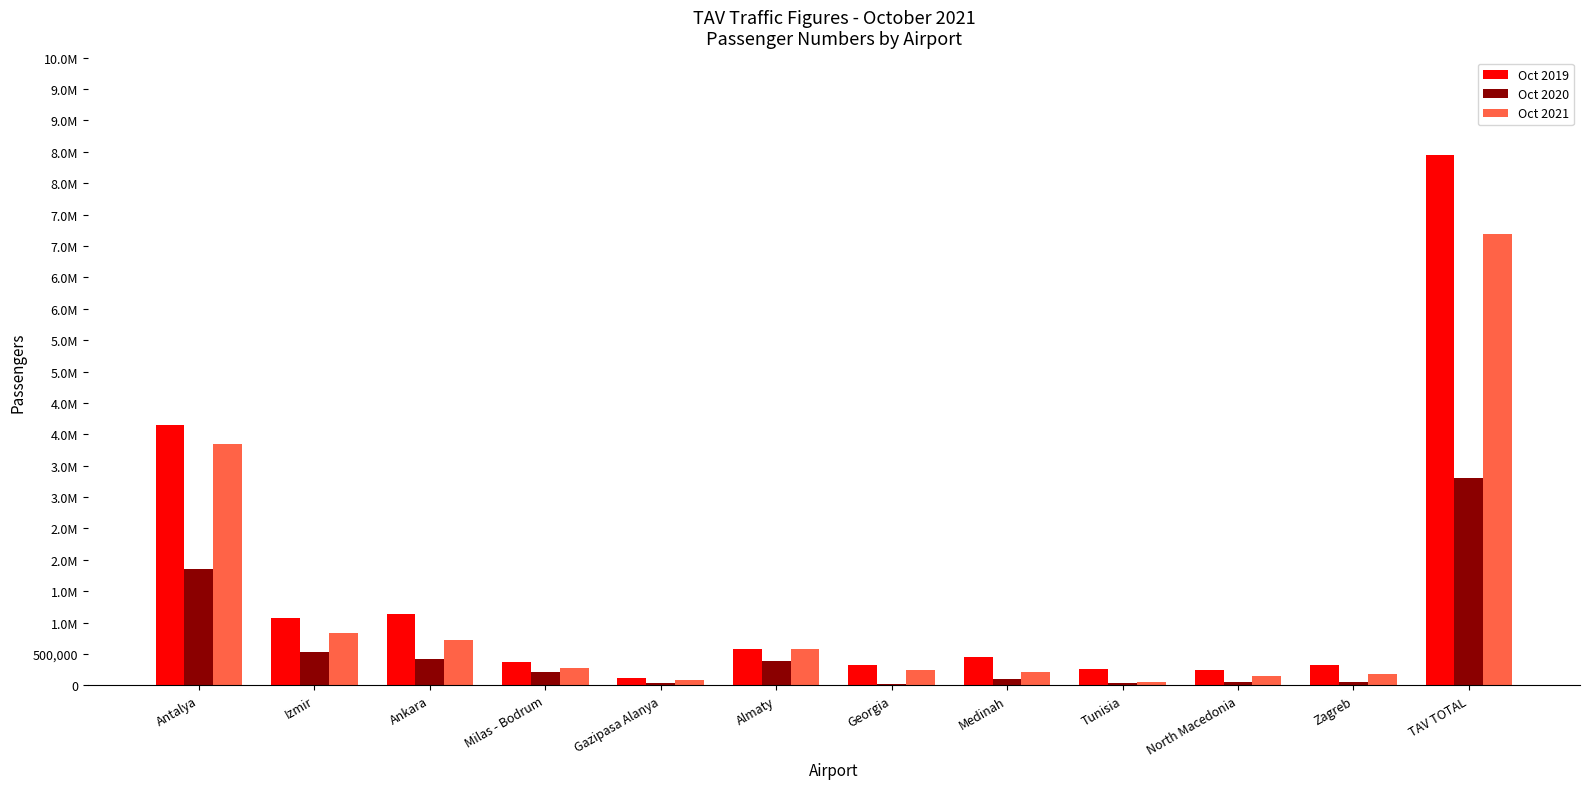

Rank the series by their average value, from highest to lowest.

Oct 2019, Oct 2021, Oct 2020